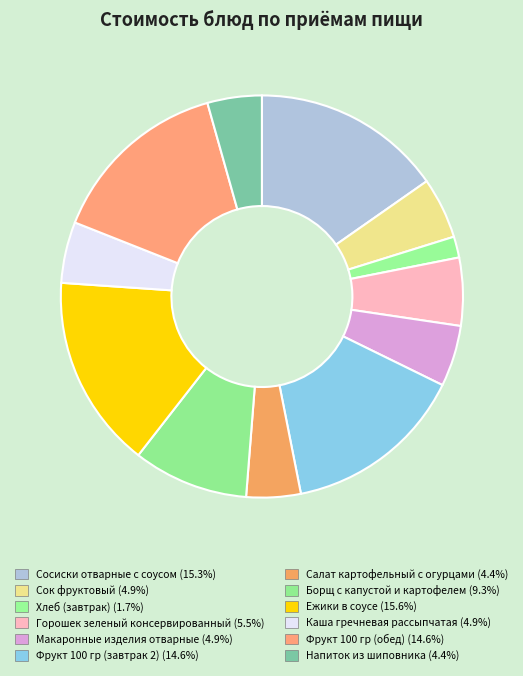

How many slices are in this pie chart?

12